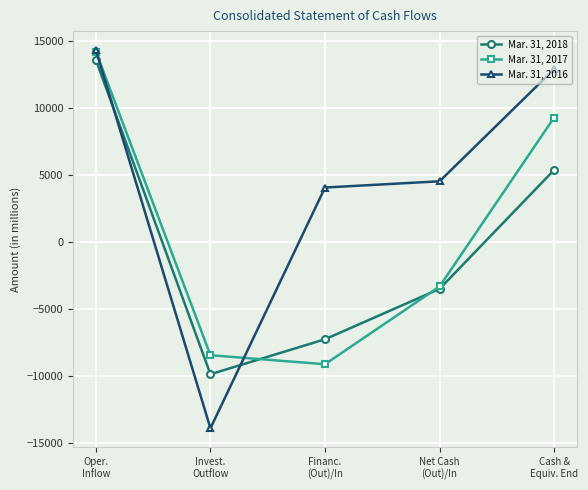

Which series changed the most between Oper.
Inflow and Net Cash
(Out)/In?

Mar. 31, 2017